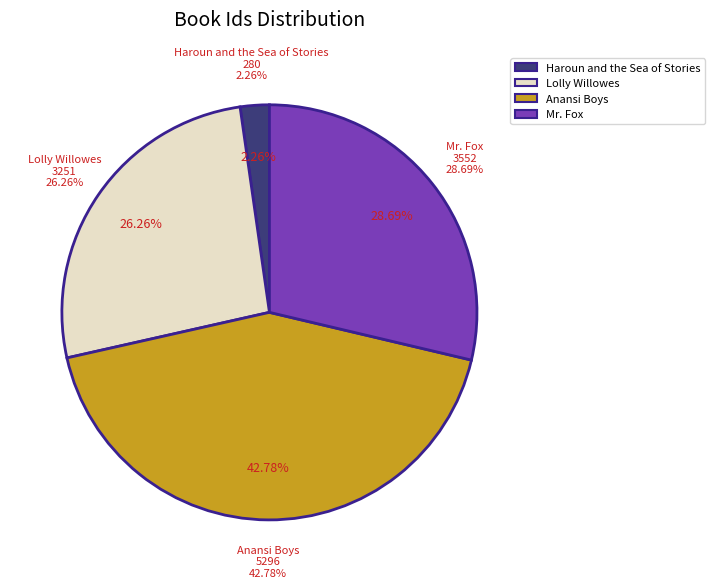

Is it true that Haroun and the Sea of Stories is 2% of the pie?

True